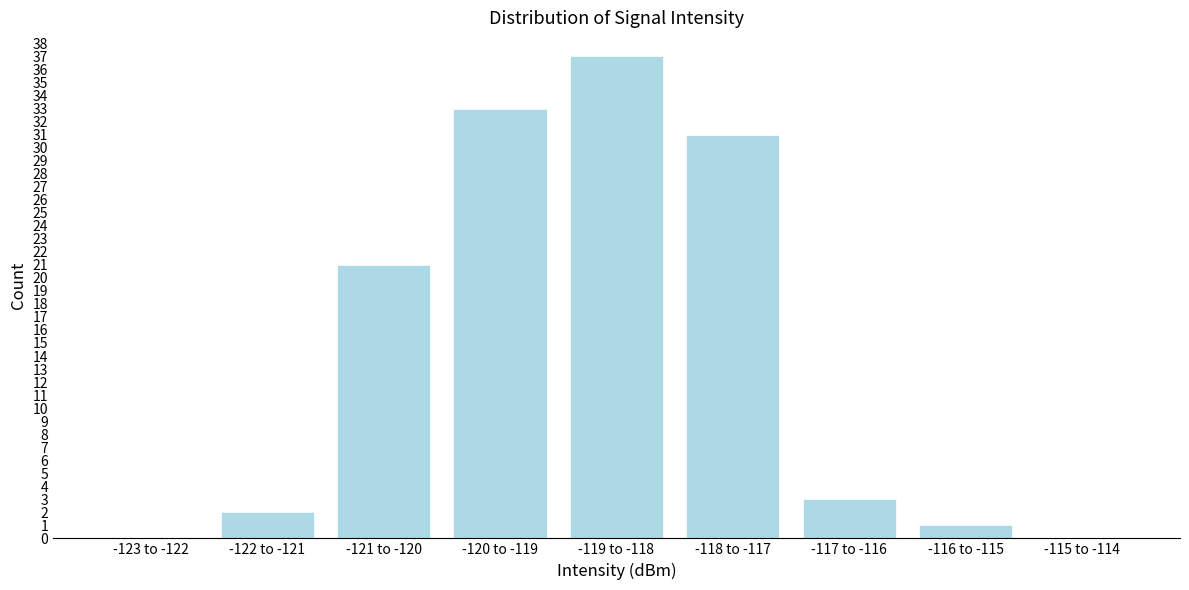

Reading right to left, list all the values displayed in this chart.

-115 to -114=0	-116 to -115=1	-117 to -116=3	-118 to -117=31	-119 to -118=37	-120 to -119=33	-121 to -120=21	-122 to -121=2	-123 to -122=0